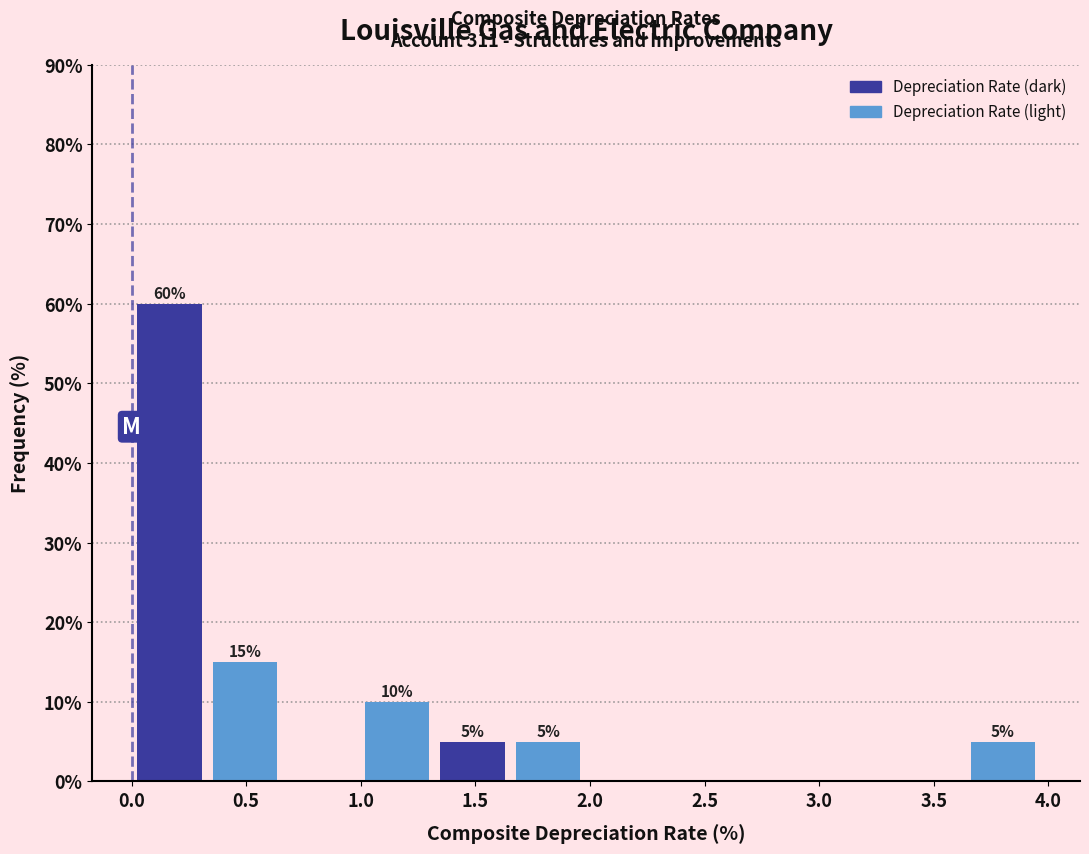

Which range on the x-axis has the tallest bar?

0.00 to 0.35